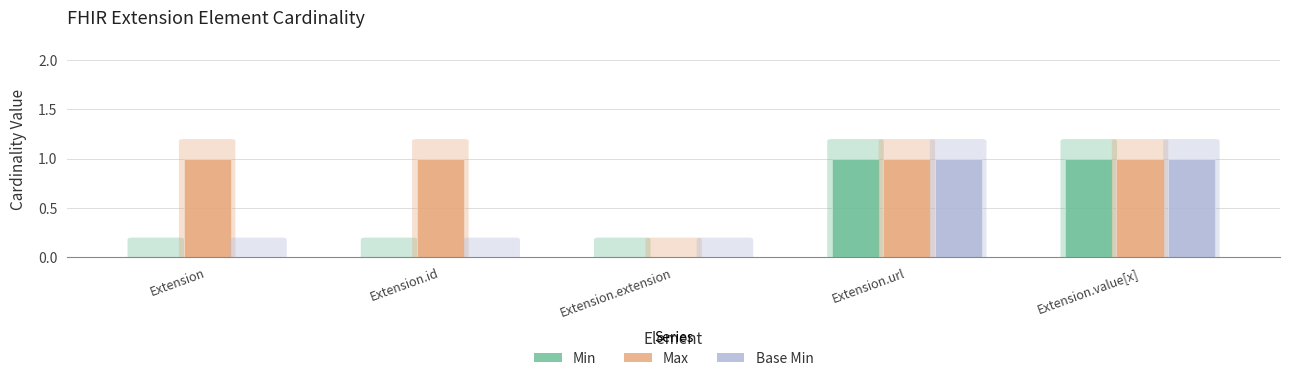

True or false: Max has a value of 0 at Extension.id.

False